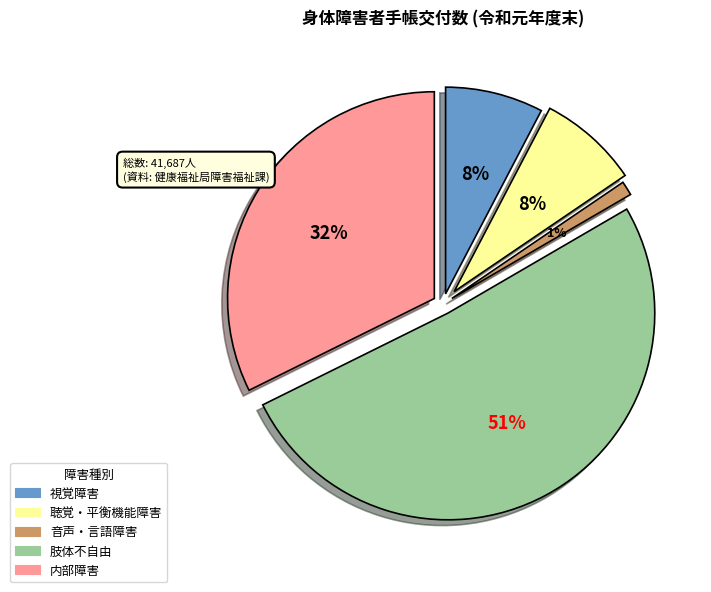

To the nearest percent, what portion does 聴覚・平衡機能障害 represent?

8%